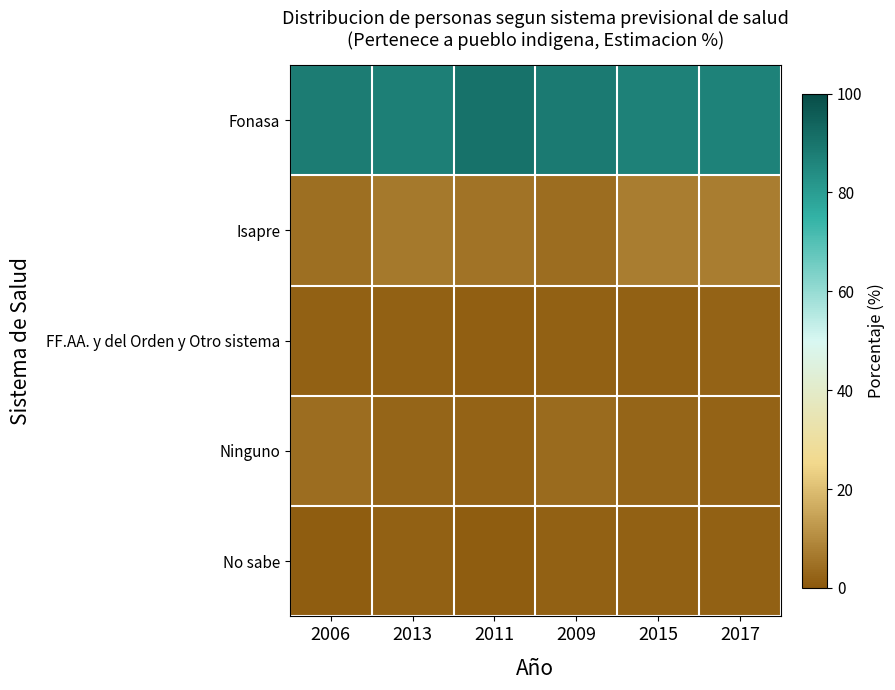

At how many categories does at least one series exceed 52?

6